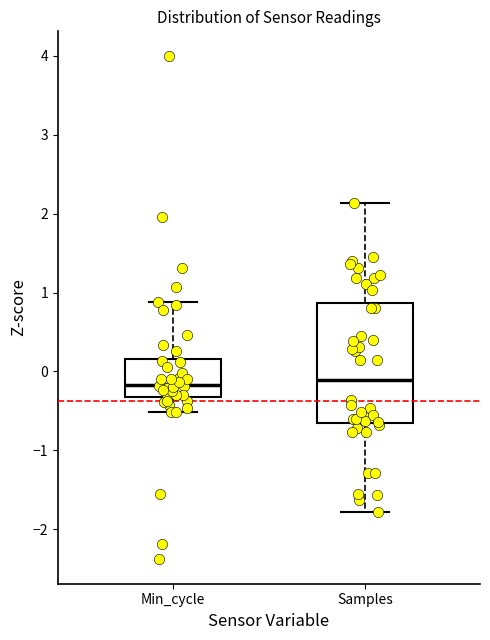

Reading left to right, read every box against the y-axis: the position of its median line, the range the box covers, and the ends of its whiskers. The values are not printed on the chart, so give them approximately, as read against the axis.

Min_cycle: median -0.2, box -0.3 to 0.2, whiskers -0.5 to 0.9
Samples: median -0.1, box -0.7 to 0.9, whiskers -1.8 to 2.1